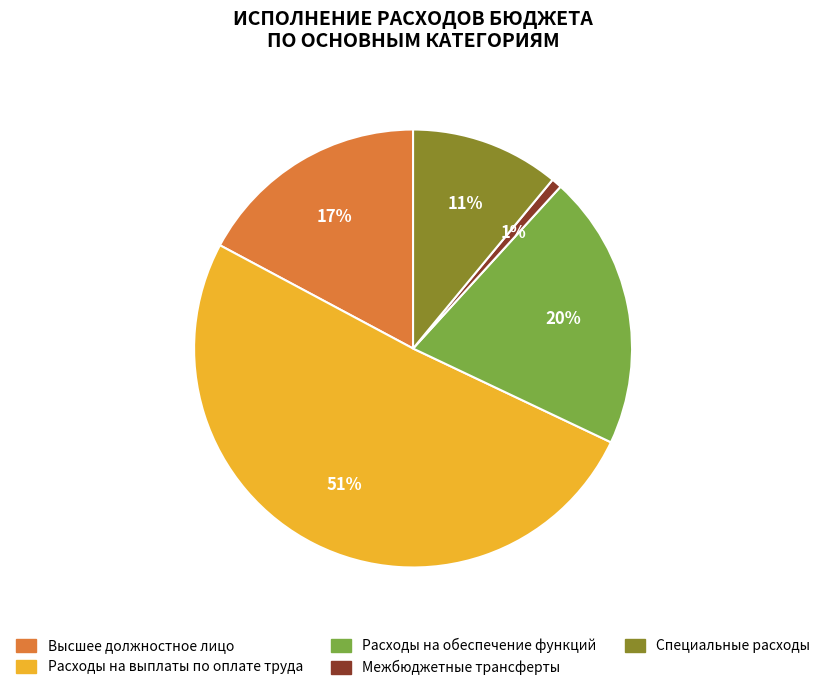

Which slice is the largest?

Расходы на выплаты по оплате труда